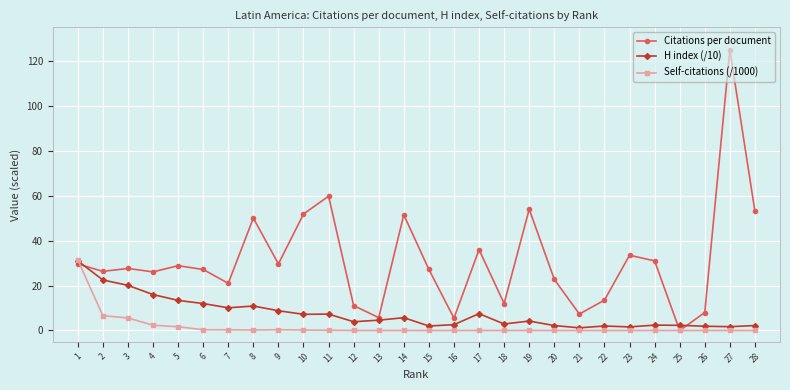

What are all the series names shown in the legend?

Citations per document, H index (/10), Self-citations (/1000)